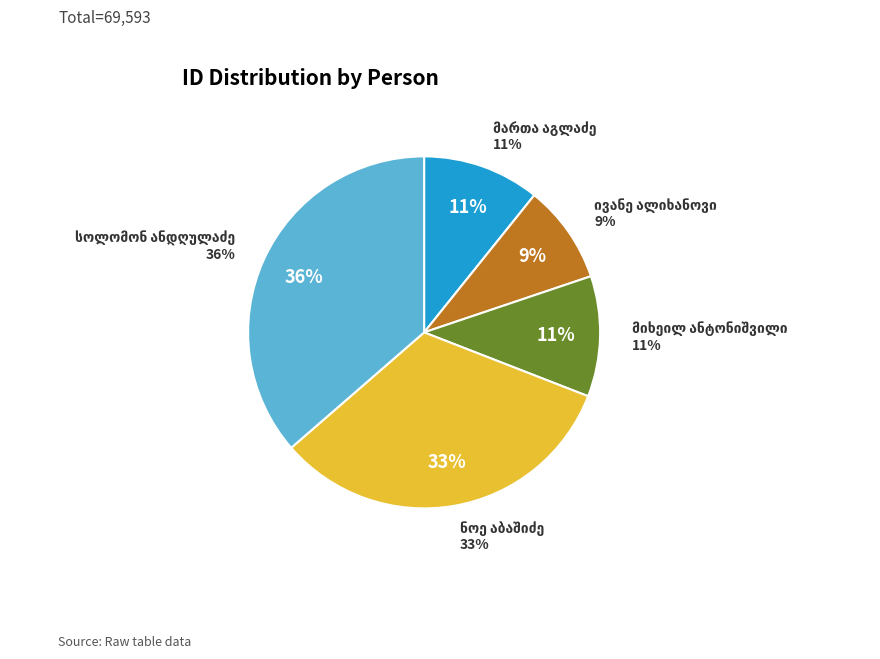

Does ნოე აბაშიძე account for over 50% of the chart?

No